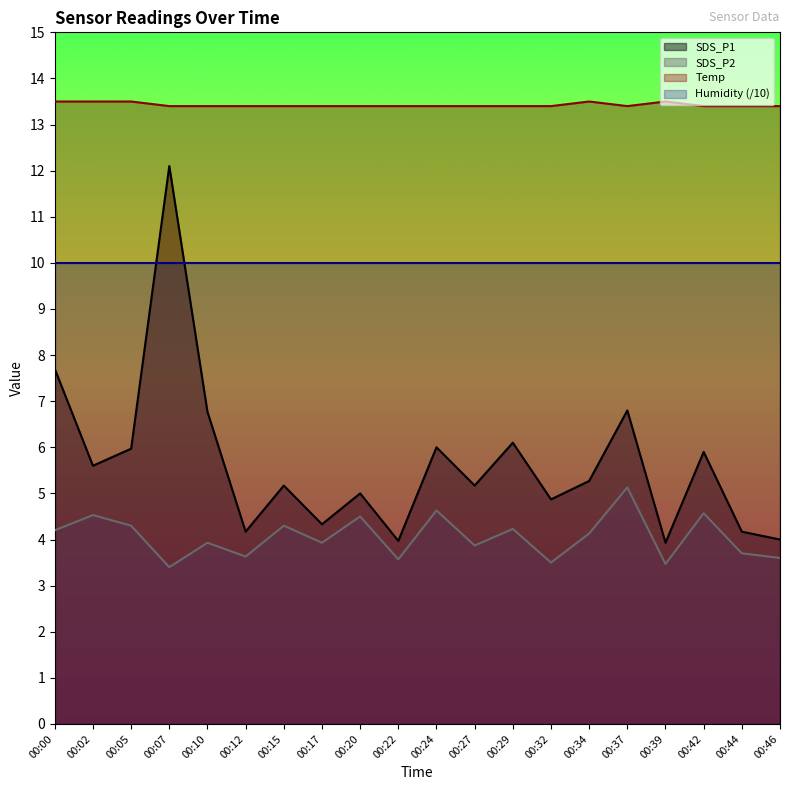

Is it true that SDS_P2 equals 1.4 at 00:24?

False